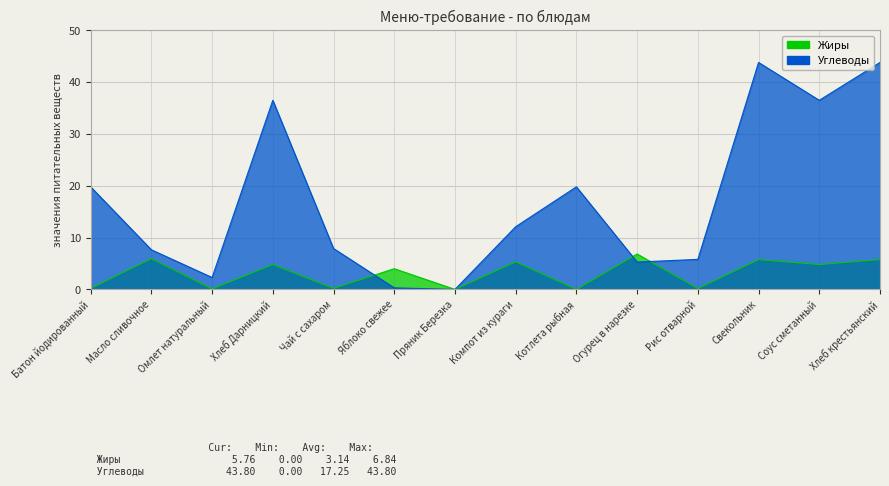

Which series ends up on top after the final intersection of Углеводы and Жиры?

Углеводы